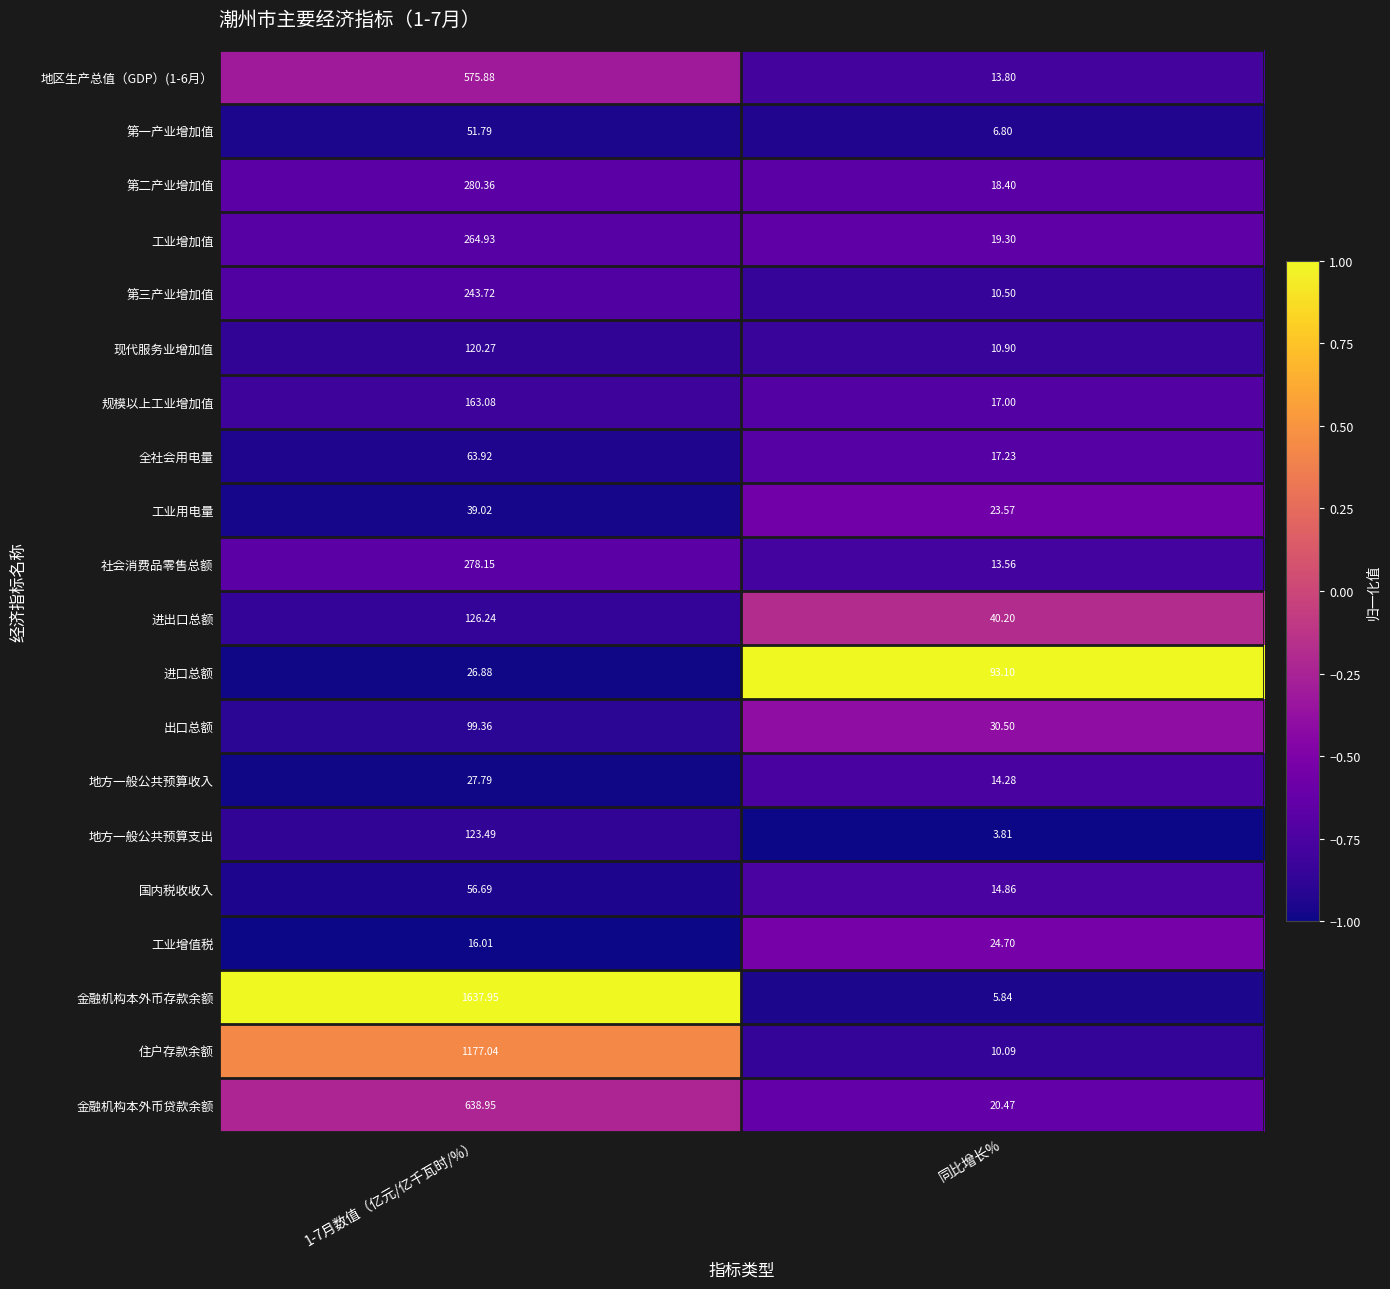

At which label is 金融机构本外币存款余额 closest to 821?

同比增长%